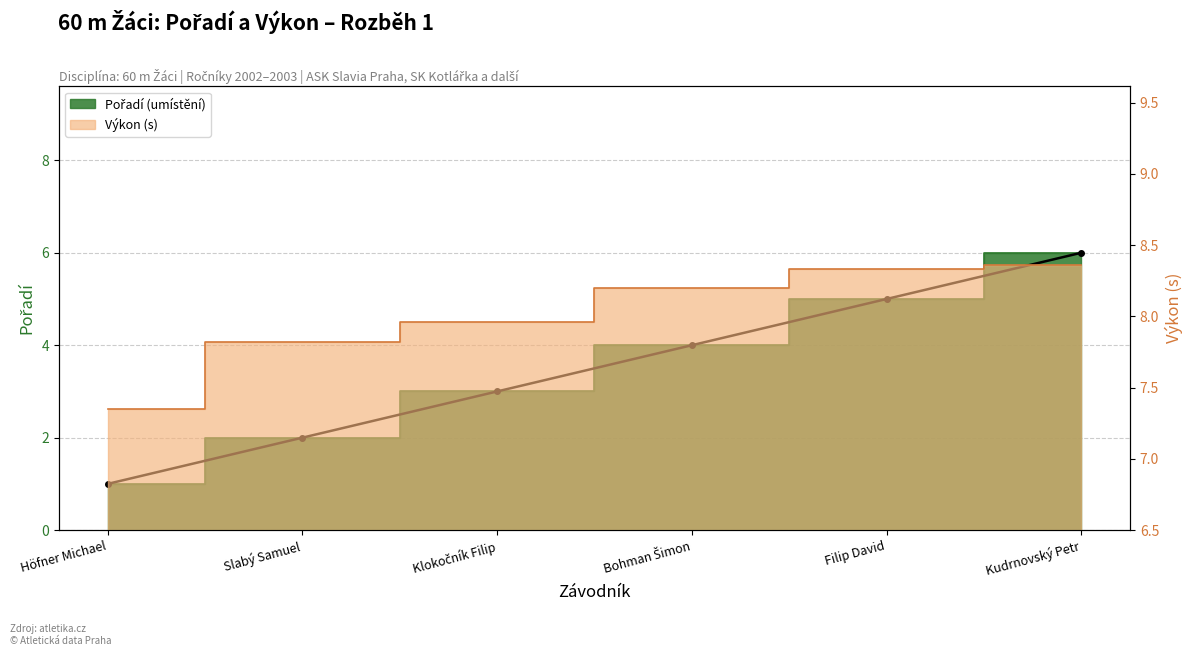

Reading right to left, transcribe all the data shown in this chart.

6	5	4	3	2	1